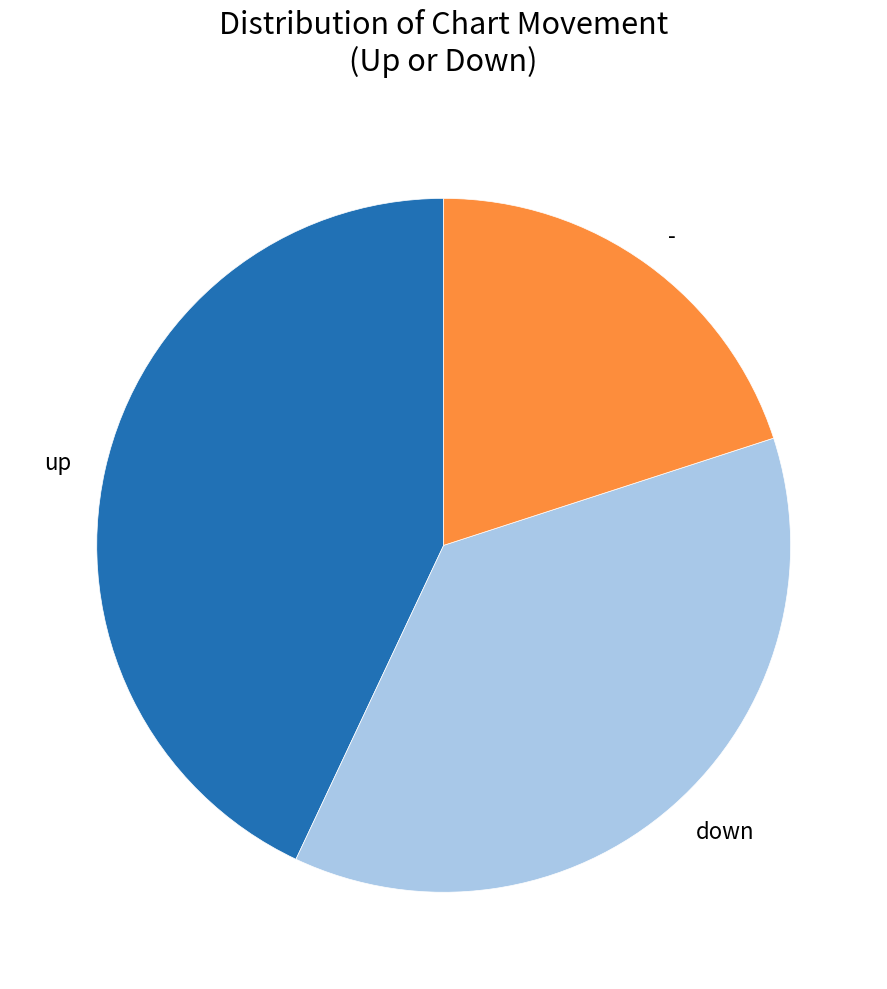

Do up and down together represent more than half of the pie?

Yes